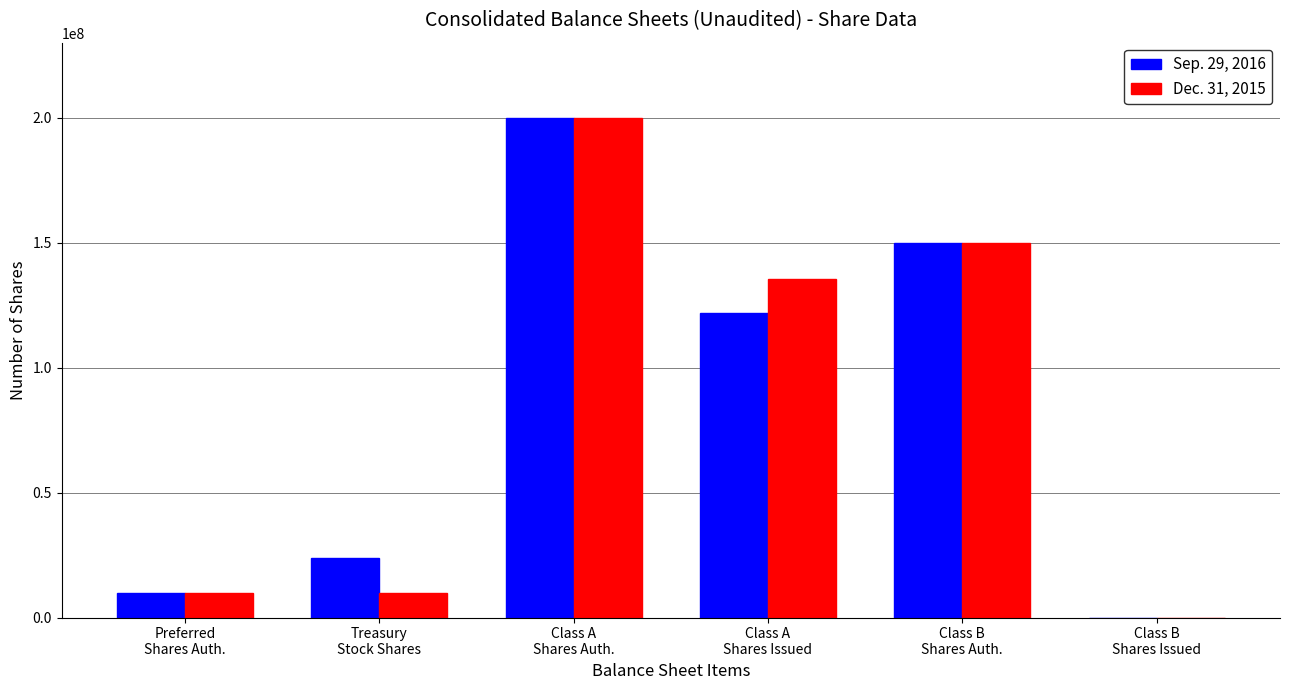

At which category is the sum across all series the highest?

Class A
Shares Auth.